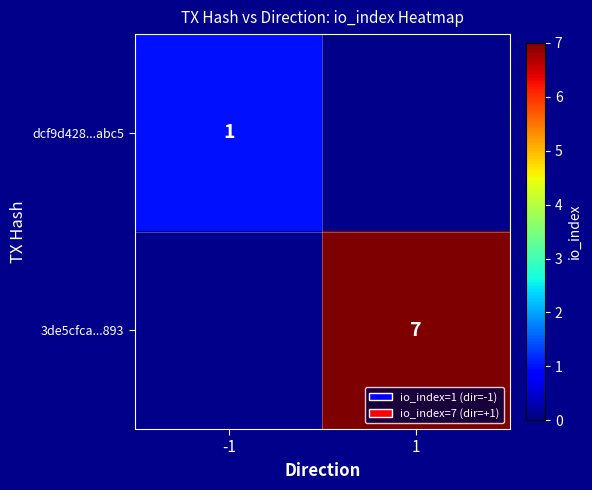

The 3de5cfca...893 series shows 7 at 1. True or false?

True